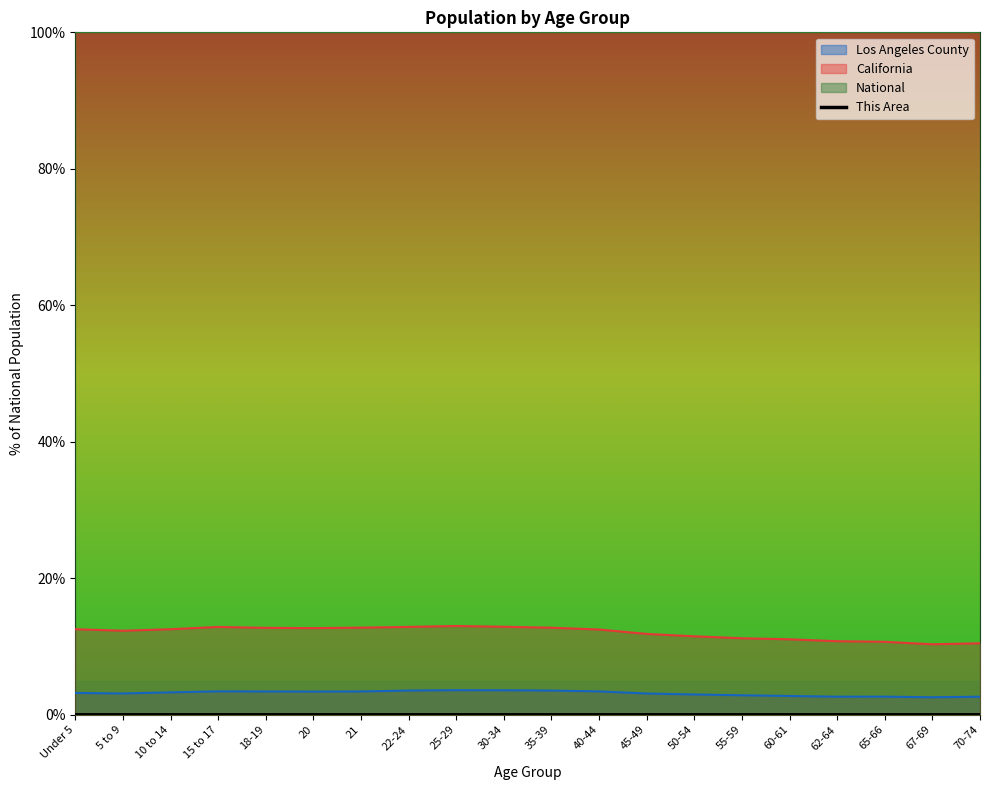

Reading left to right, list all the values displayed in this chart.

Under 5=0.0	5 to 9=0.0	10 to 14=0.0	15 to 17=0.0	18-19=0.0	20=0.0	21=0.0	22-24=0.0	25-29=0.0	30-34=0.0	35-39=0.0	40-44=0.0	45-49=0.0	50-54=0.0	55-59=0.0	60-61=0.0	62-64=0.0	65-66=0.0	67-69=0.0	70-74=0.0